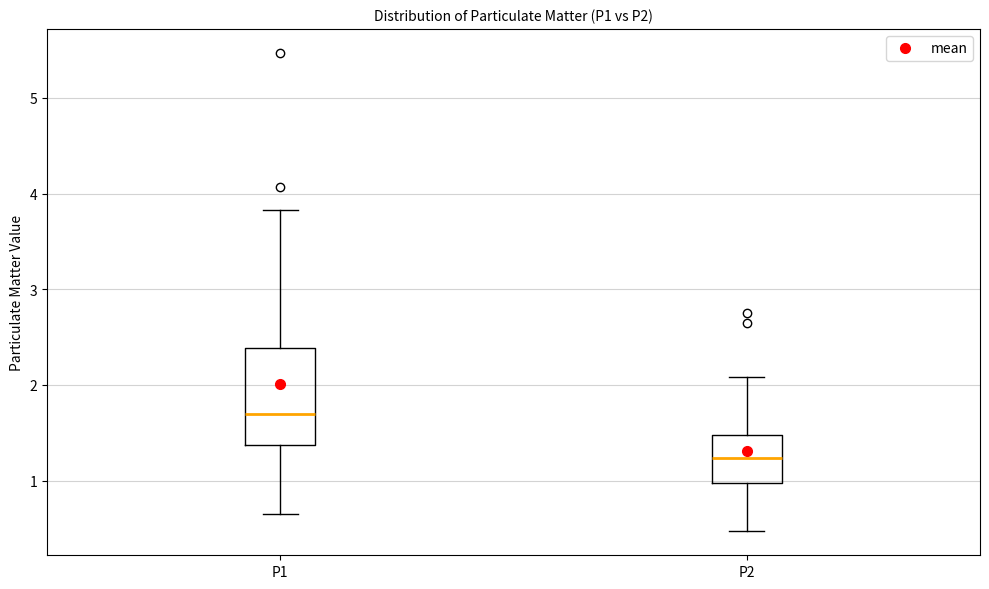

Reading left to right, read every box against the y-axis: the position of its median line, the range the box covers, and the ends of its whiskers. The values are not printed on the chart, so give them approximately, as read against the axis.

P1: median 1.7, box 1.4 to 2.4, whiskers 0.7 to 3.8
P2: median 1.2, box 1.0 to 1.5, whiskers 0.5 to 2.1